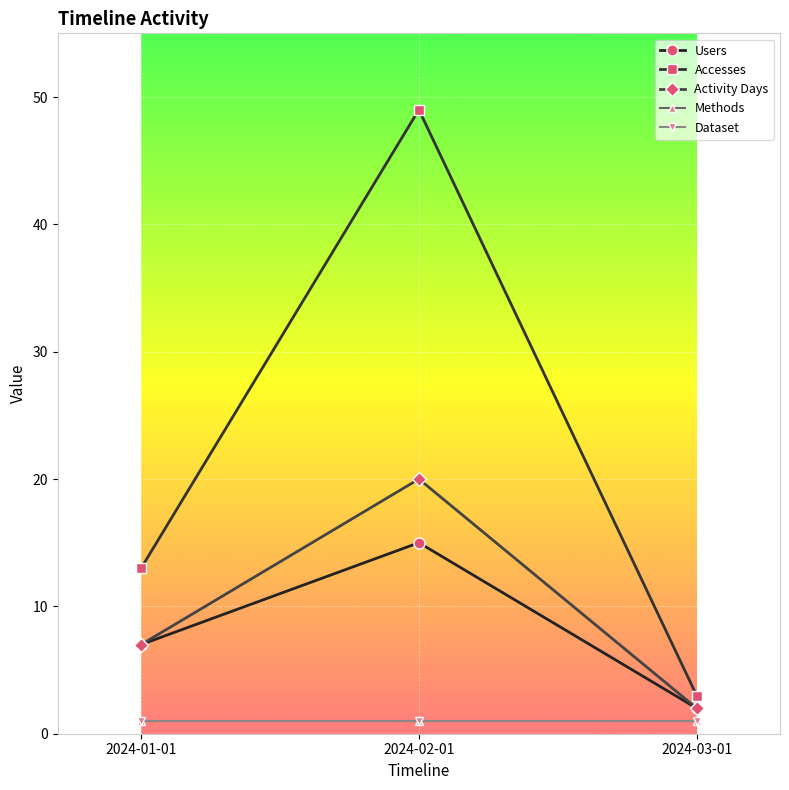

Which category has the lowest value in the Dataset series?

2024-01-01